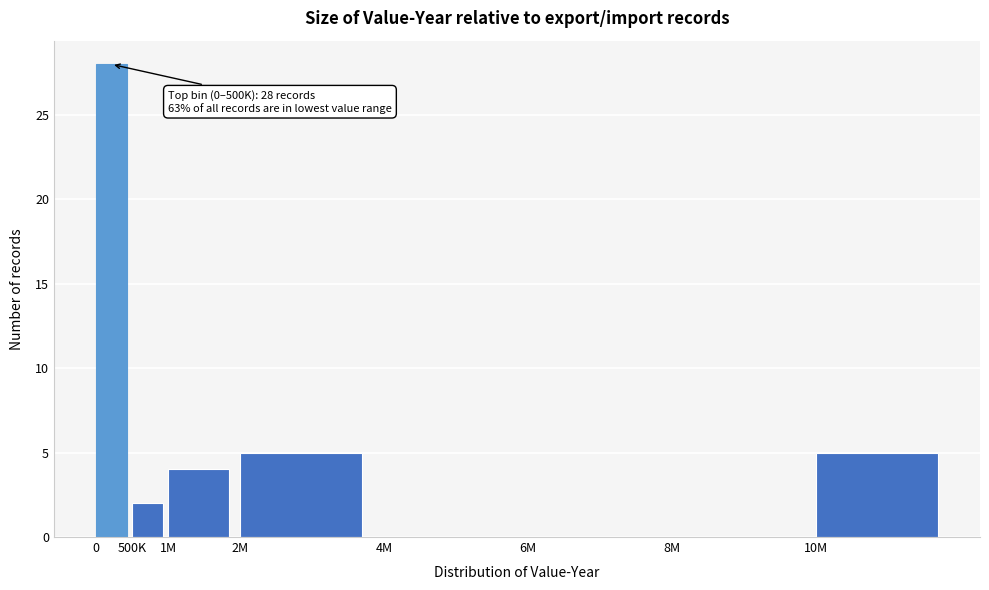

Reading right to left, extract all data points from this chart.

10M=5	8M=0	6M=0	4M=0	2M=5	1M=4	500K=2	0=28